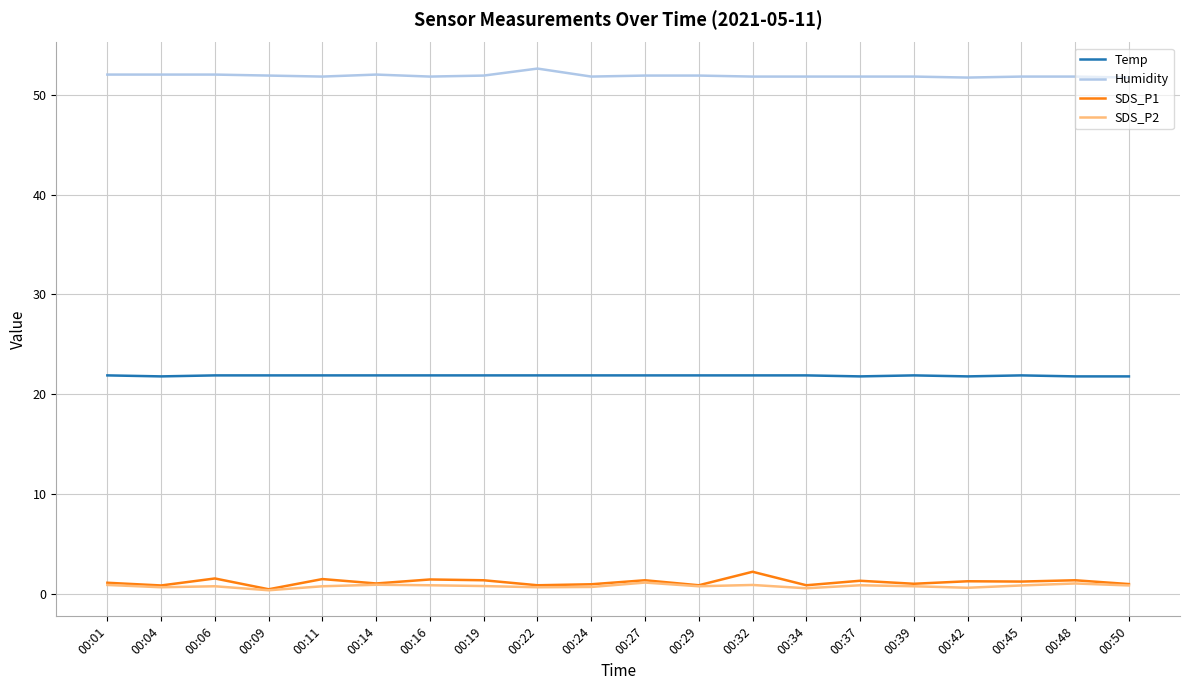

Which series has the largest total across all categories?

Humidity